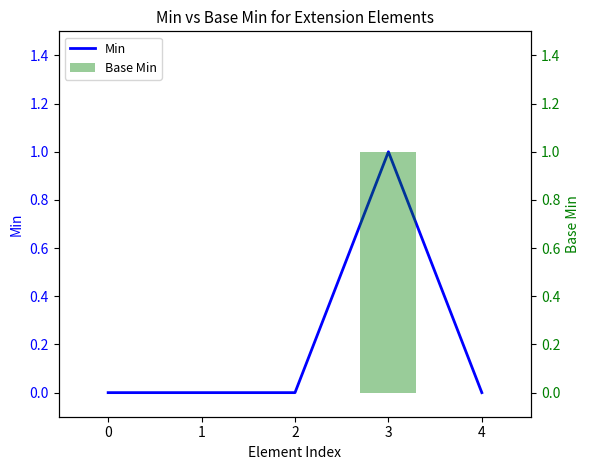

What value does the Base Min series have at 3?

1